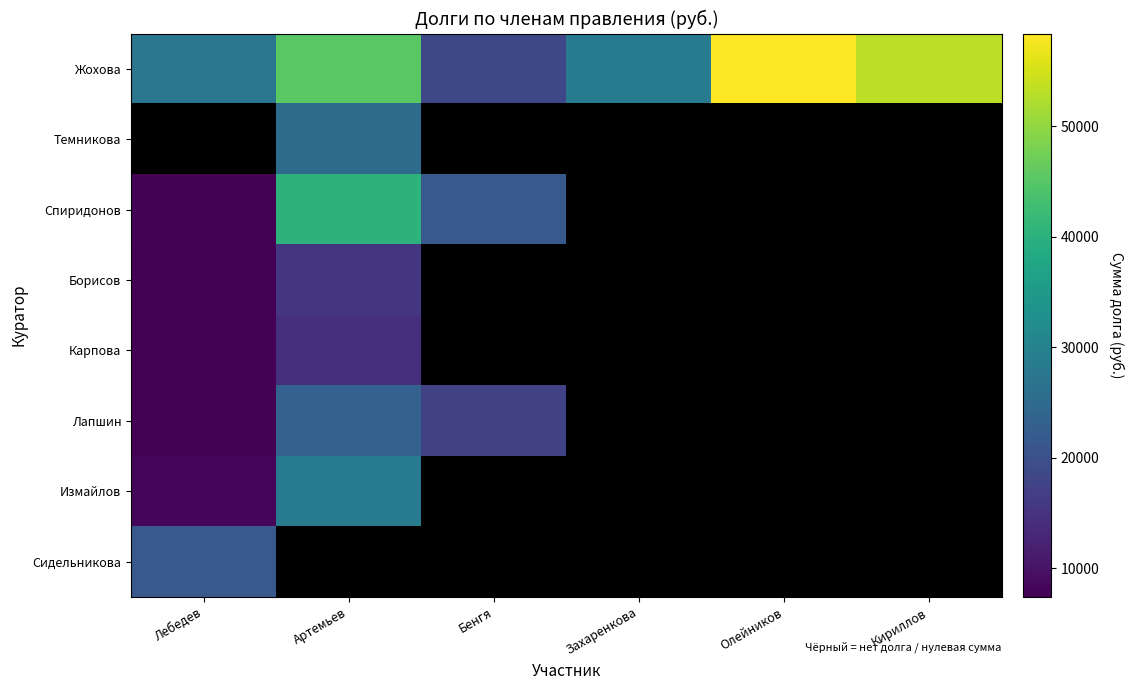

How many distinct data groups are displayed?

8